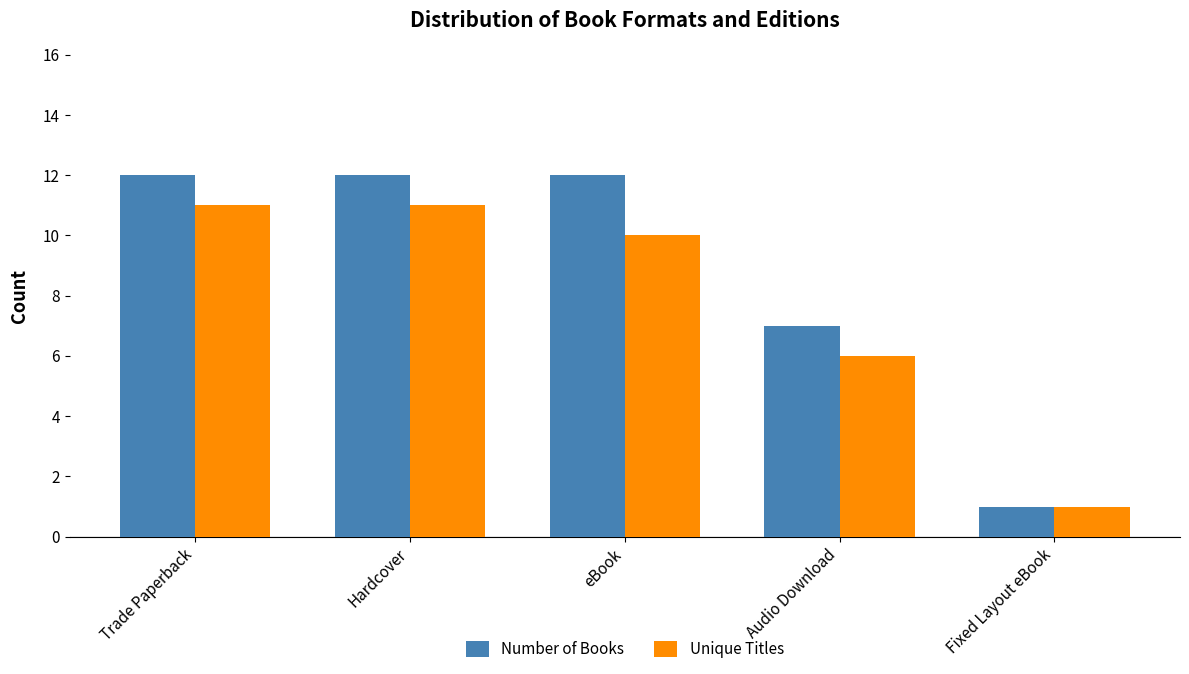

Is the value of Number of Books at Trade Paperback greater than the value of Unique Titles at Hardcover?

Yes